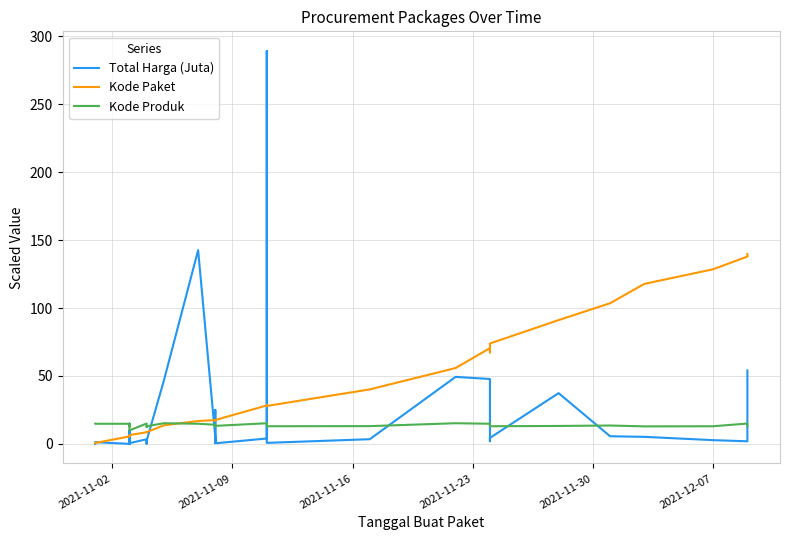

What is the average value of the Total Harga (Juta) series?

21.5